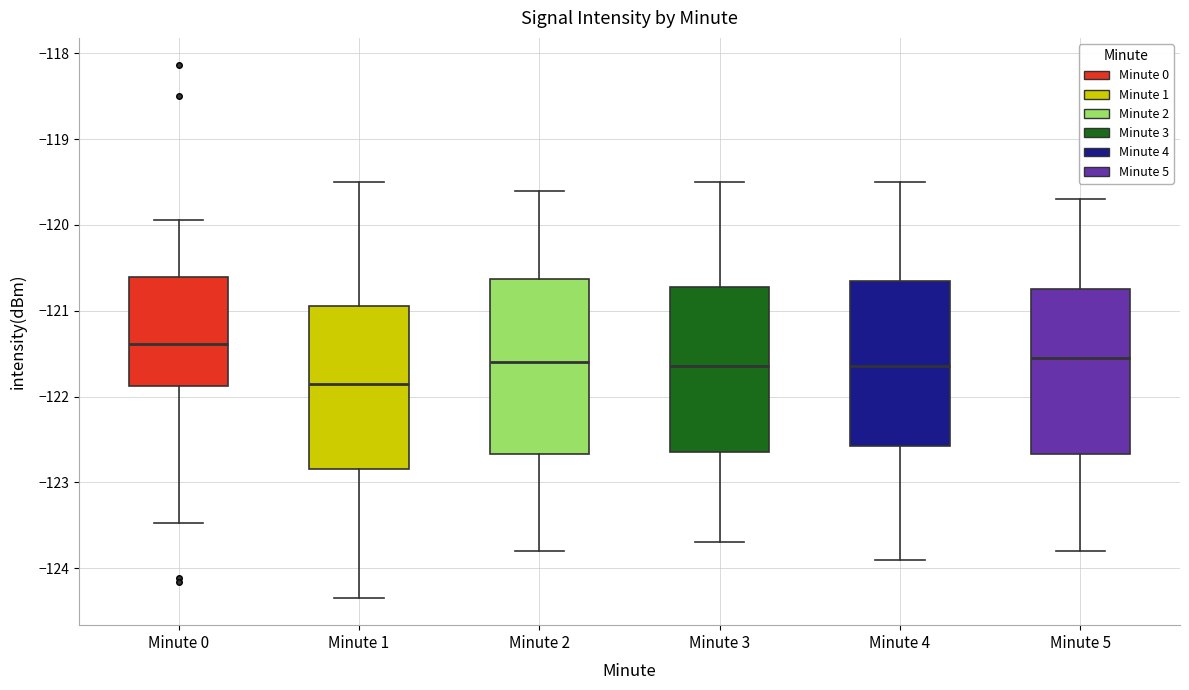

Which box is the tallest, from its lower edge to its upper edge?

Minute 2